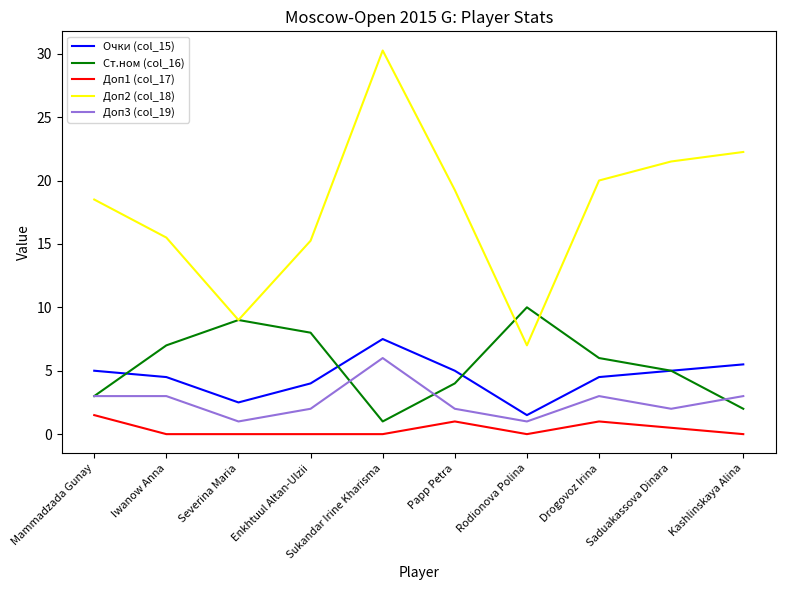

Is it true that Очки (col_15) equals 5.0 at Mammadzada Gunay?

True